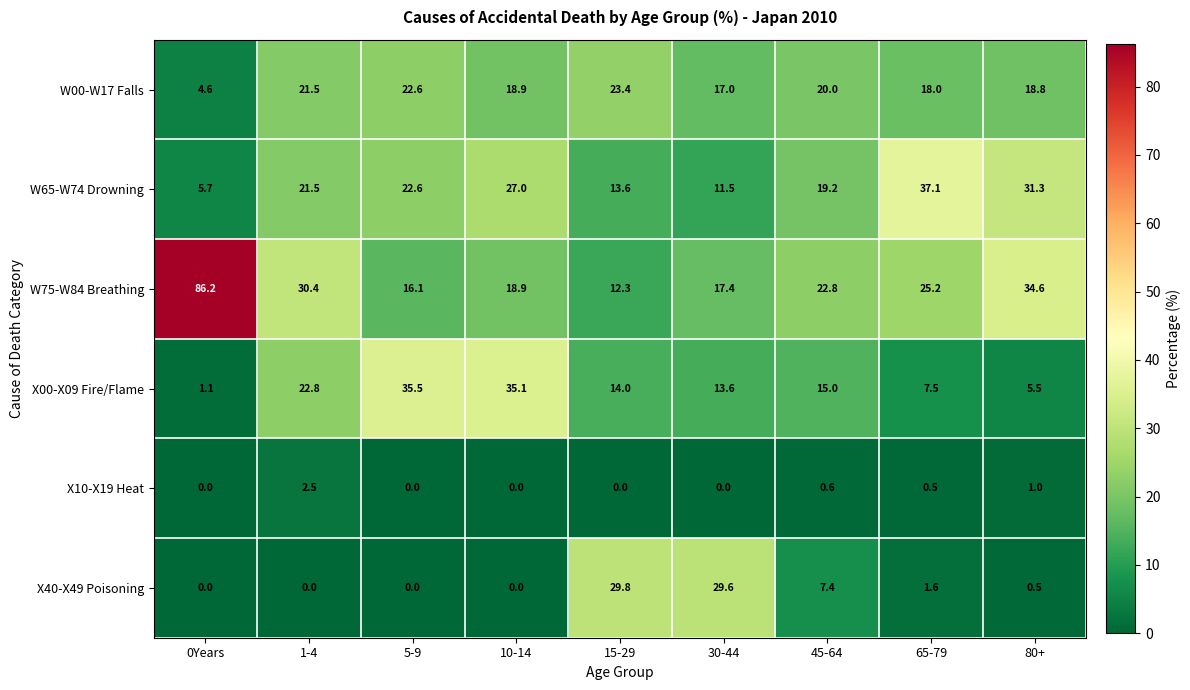

What is the total value across all series at 1-4?

98.7